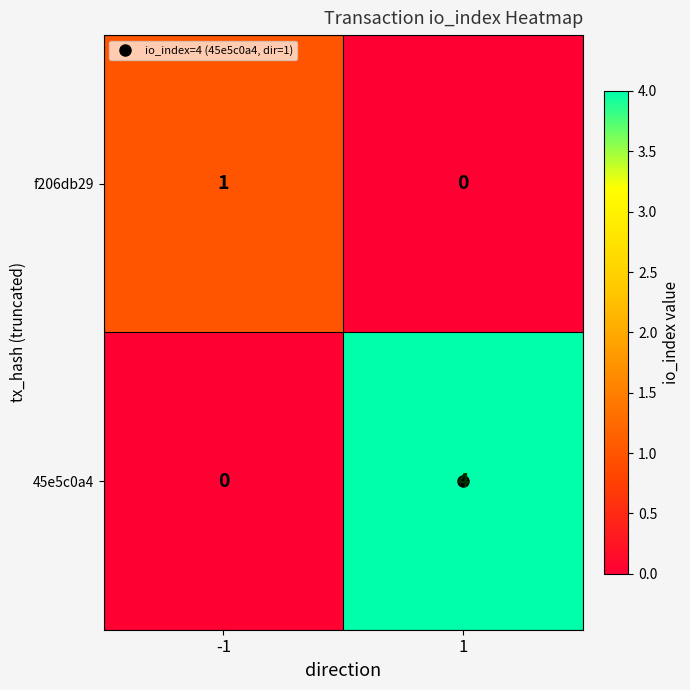

What is the greatest value displayed?

4